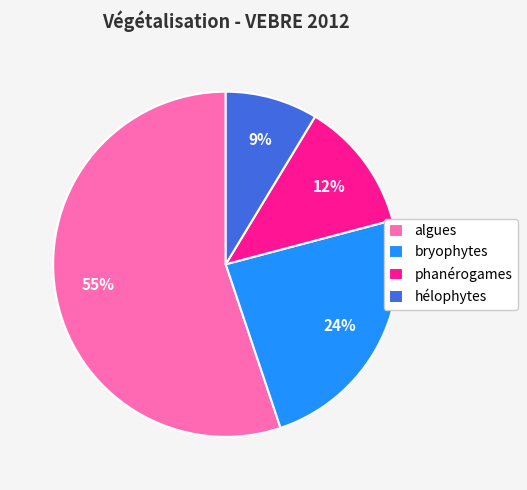

Combined, do hélophytes and phanérogames account for over 50%?

No